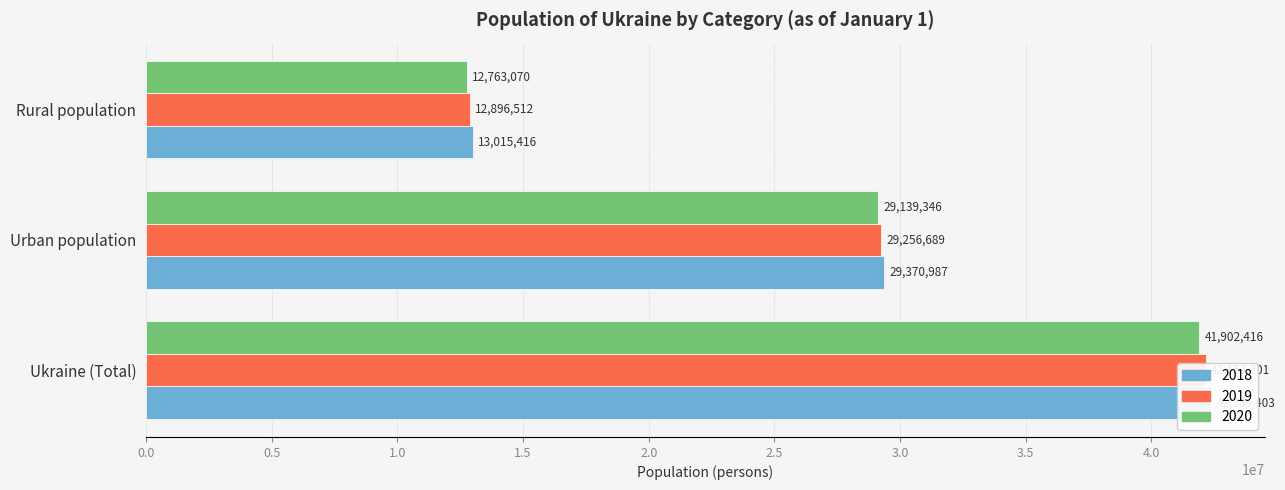

What is the label of the 1st bar from the left?

Ukraine (Total)